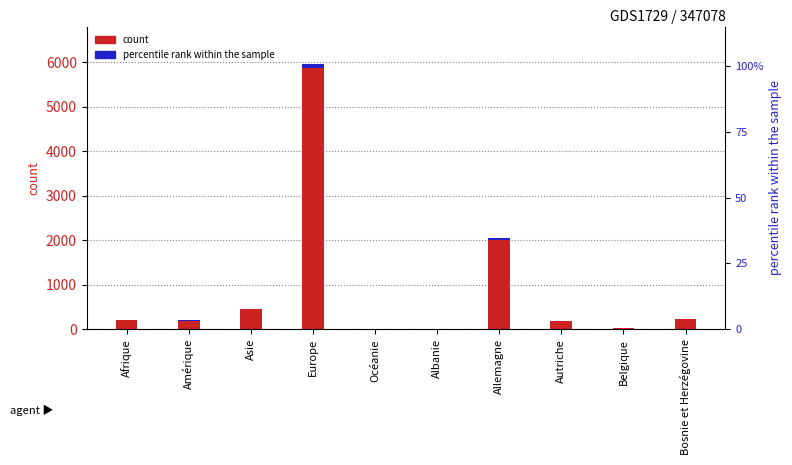

What is the label of the 5th bar from the left?

Océanie